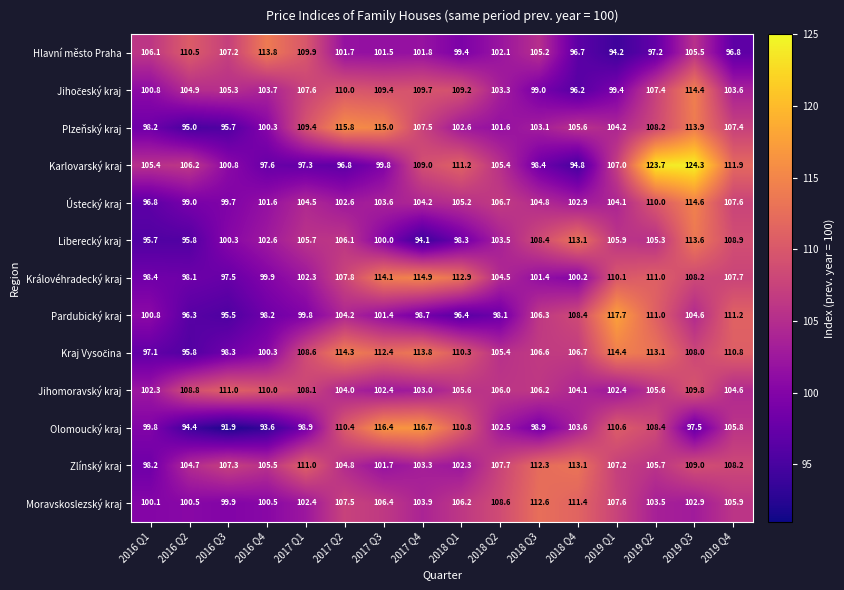

Which series has the largest range (max minus min)?

Karlovarský kraj